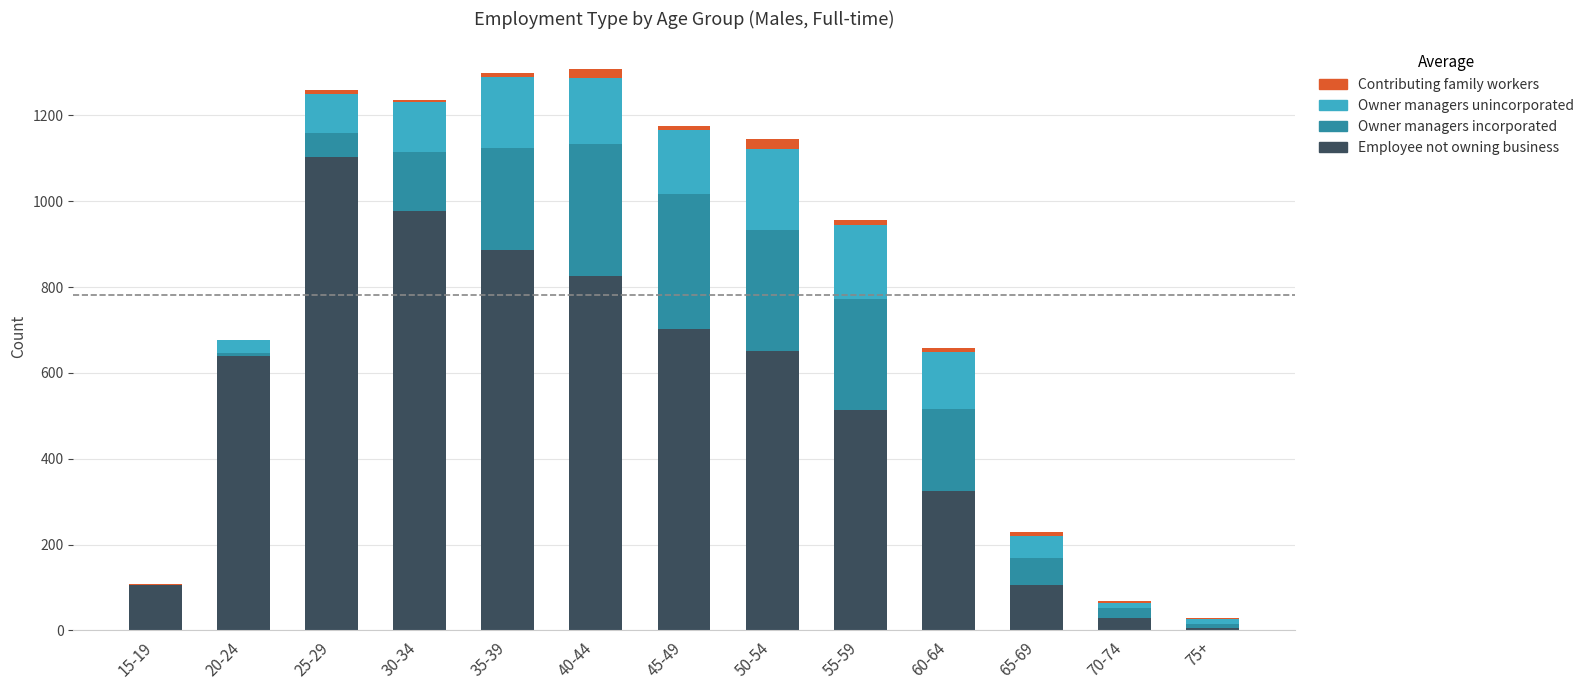

At which label does Employee not owning business reach its peak?

25-29